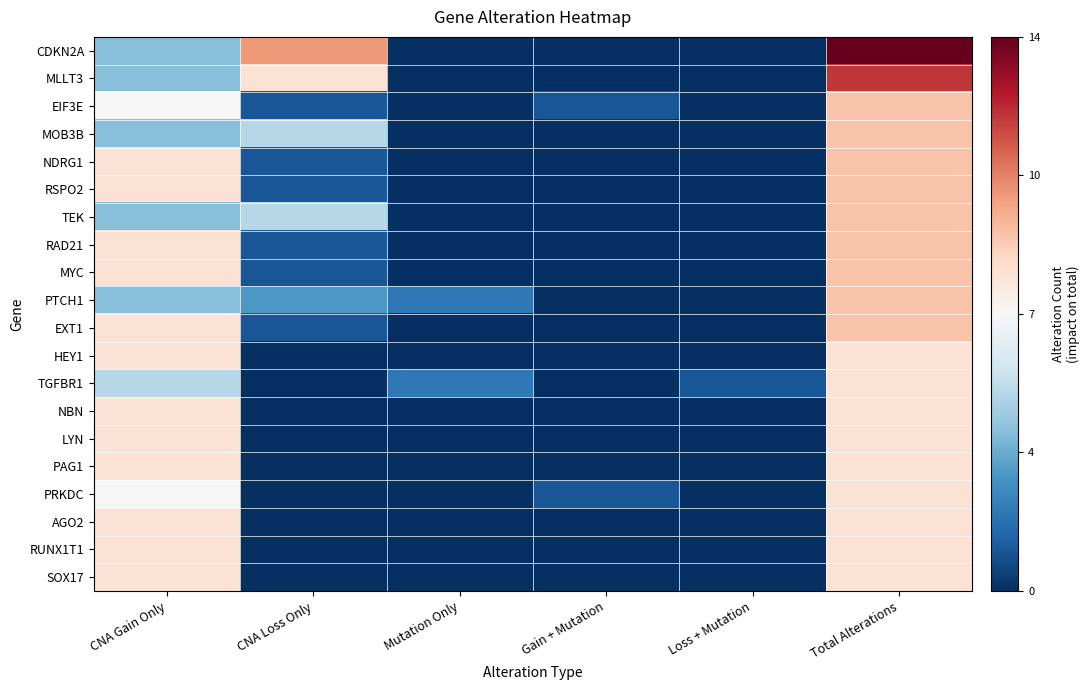

Rank the series by their maximum value, from highest to lowest.

CDKN2A, MLLT3, EIF3E, MOB3B, NDRG1, RSPO2, TEK, RAD21, MYC, PTCH1, EXT1, HEY1, TGFBR1, NBN, LYN, PAG1, PRKDC, AGO2, RUNX1T1, SOX17